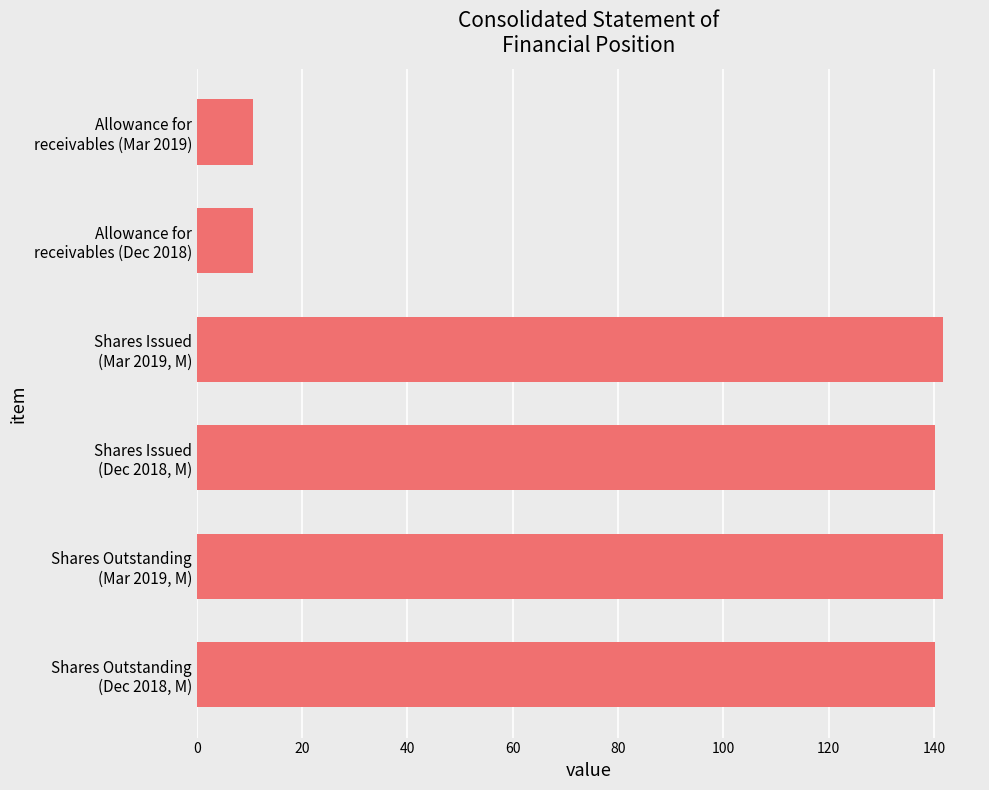

What is the smallest value displayed?

10.7